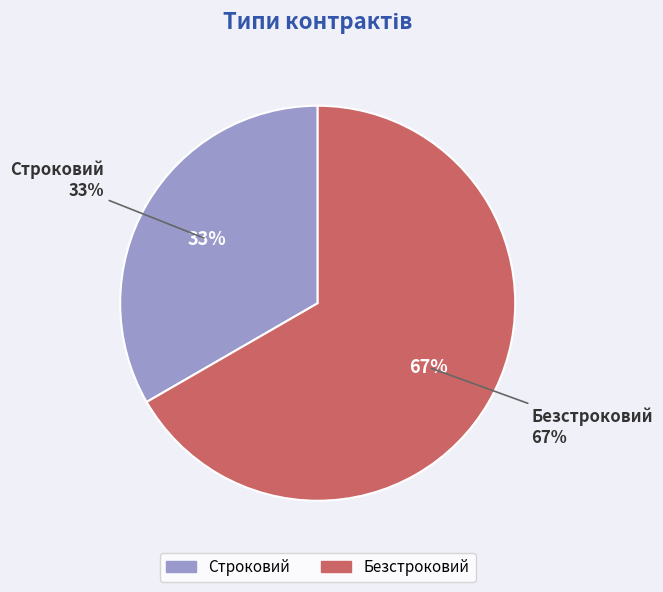

What percentage is the Безстроковий slice, to the nearest percent?

67%